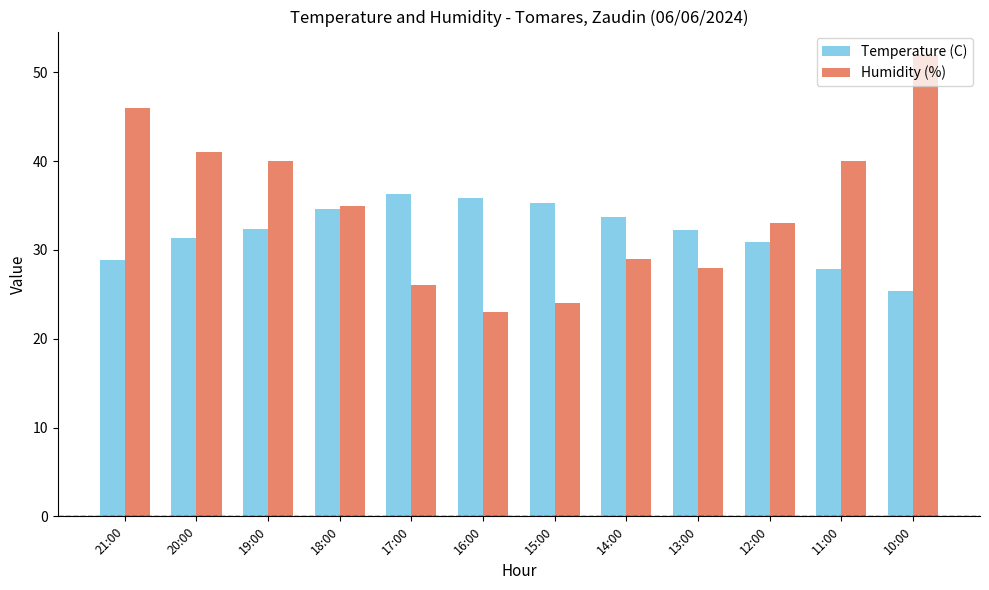

What is the difference between the maximum and minimum values in the Temperature (C) series?

10.9